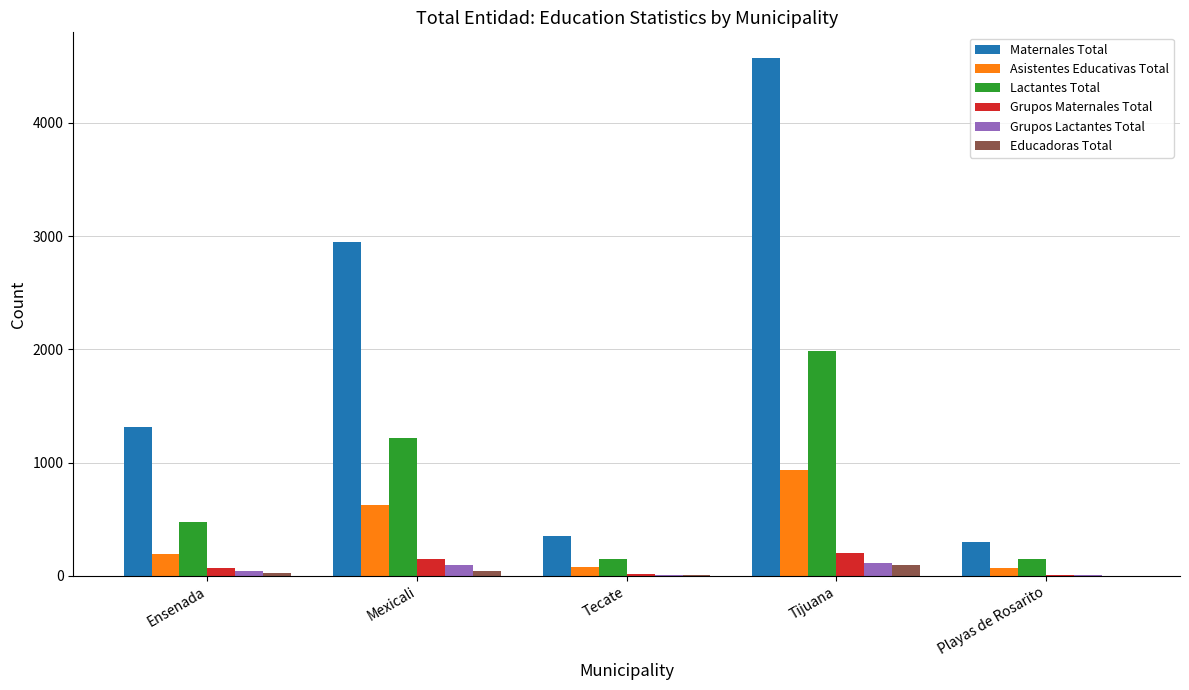

True or false: Grupos Lactantes Total has a value of 9 at Tecate.

True